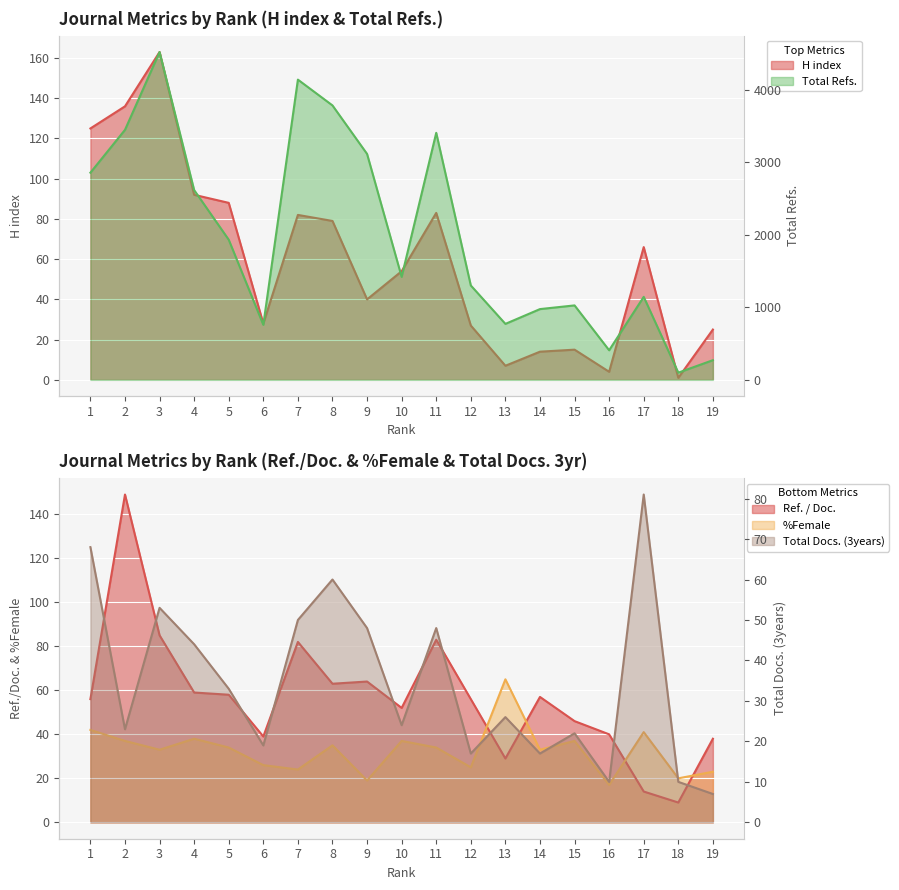

Which series has the largest total across all categories?

Total Refs.